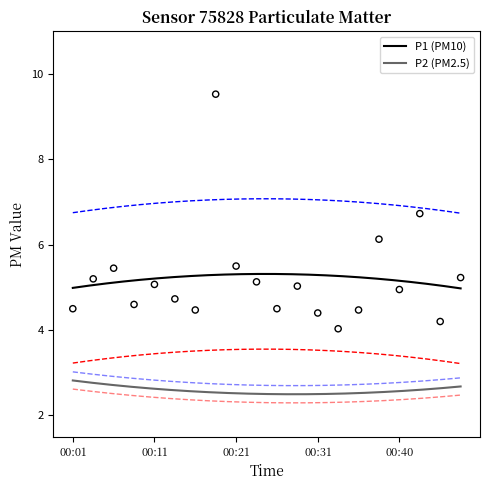

What is the change in value from 00:43 to 00:45?

-2.5